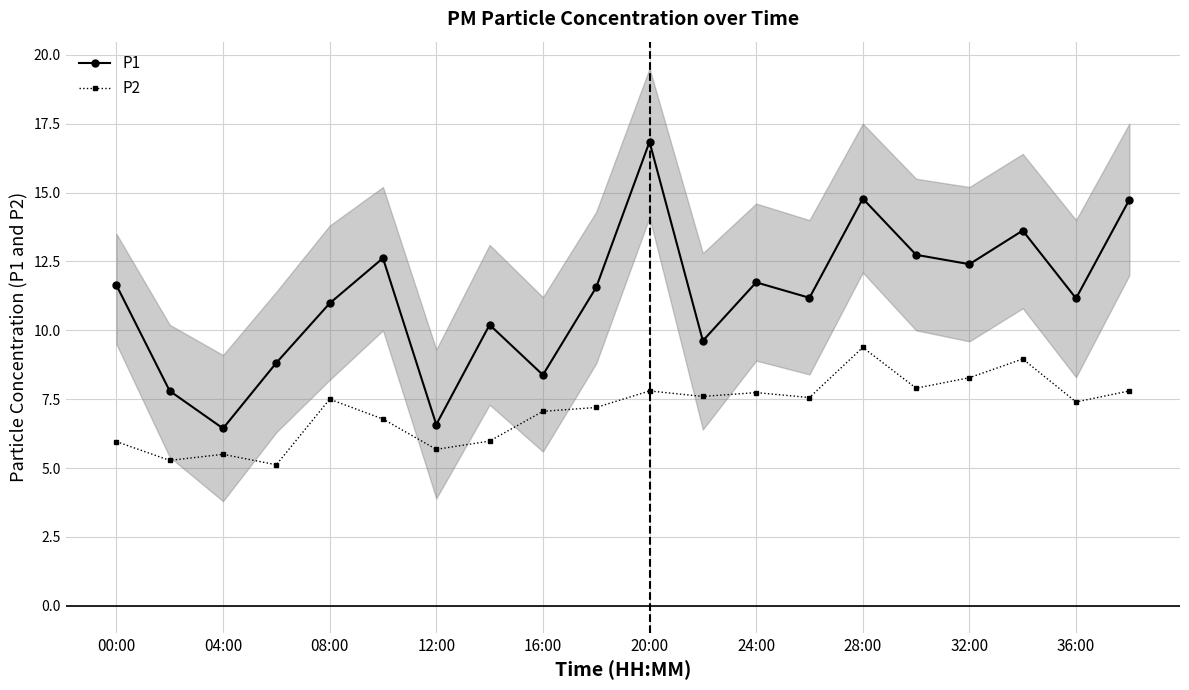

Is this an area chart (filled region under the line)?

No